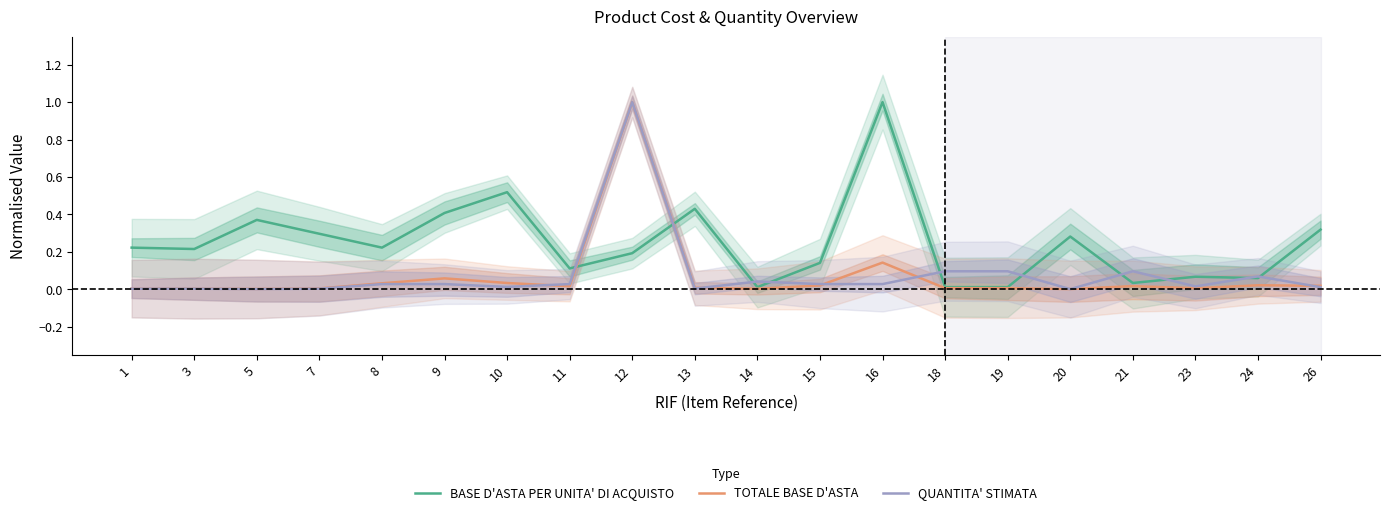

Does the chart have visible grid lines?

No